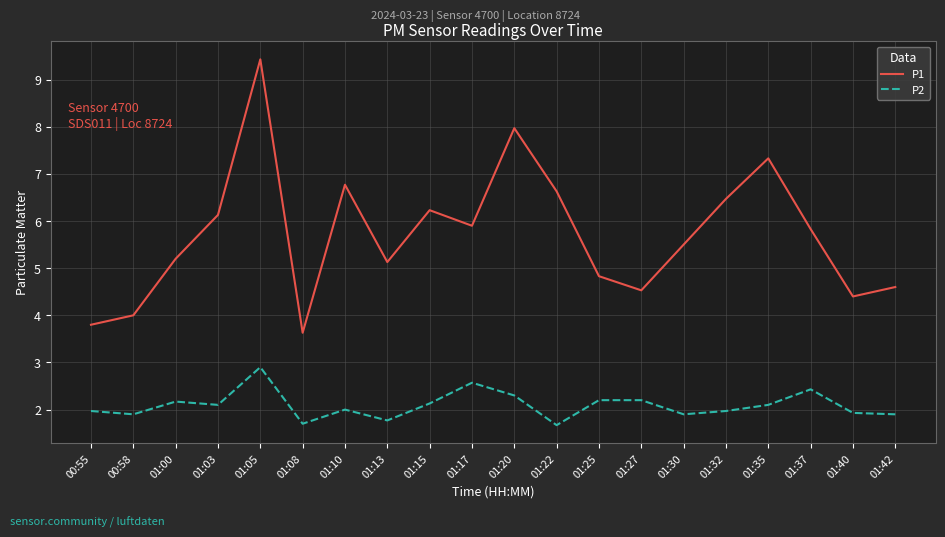

What are all the series names shown in the legend?

P1, P2